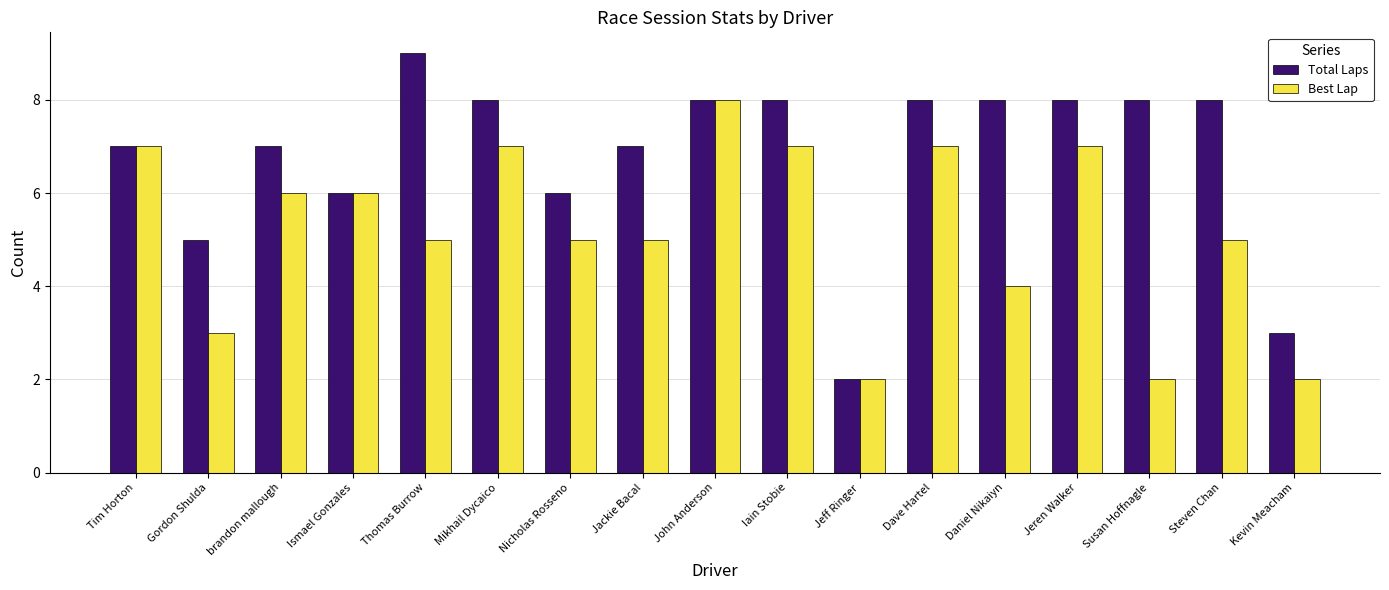

Rank the series at Nicholas Rosseno from highest to lowest value.

Total Laps, Best Lap